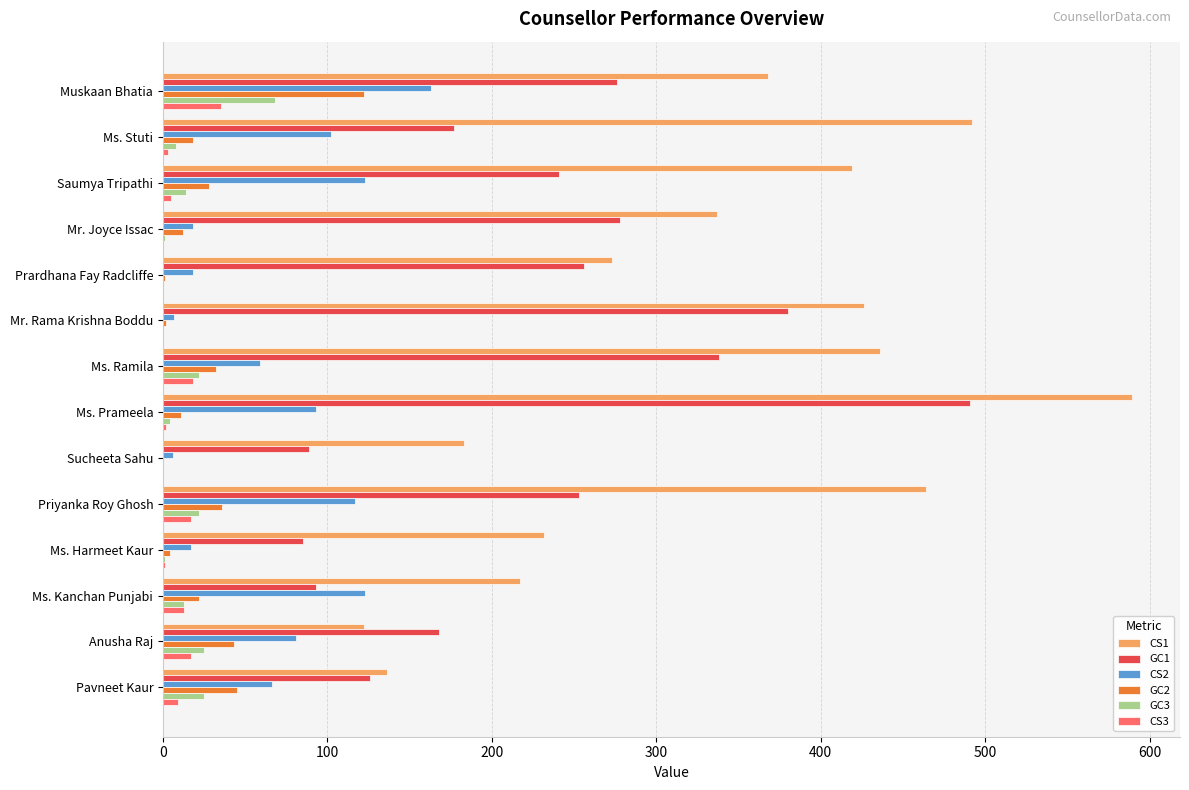

Is it true that GC1 equals 43 at Sucheeta Sahu?

False